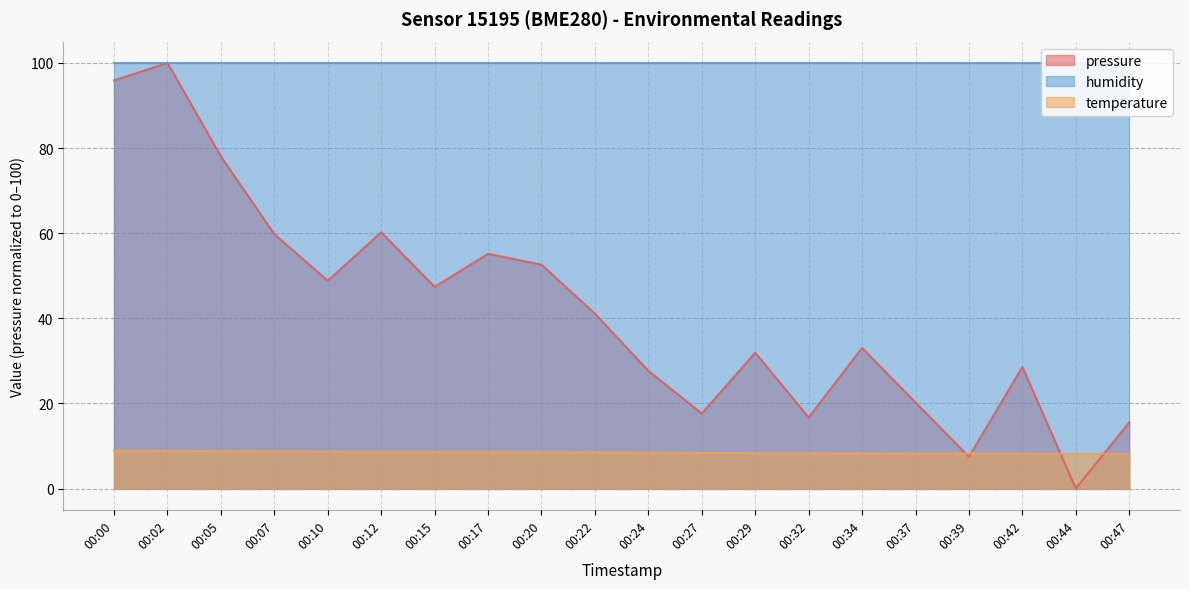

Where is temperature nearest to the value 8?

00:47